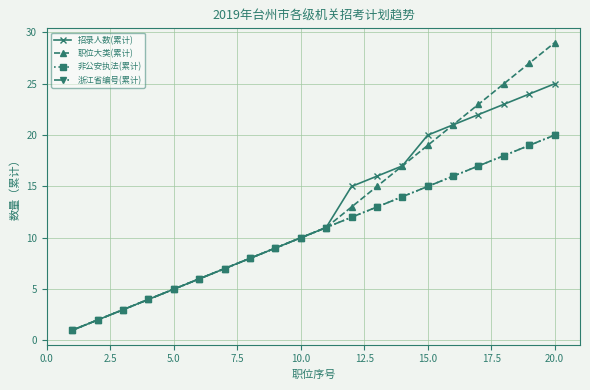

How many lines are shown in the chart?

4